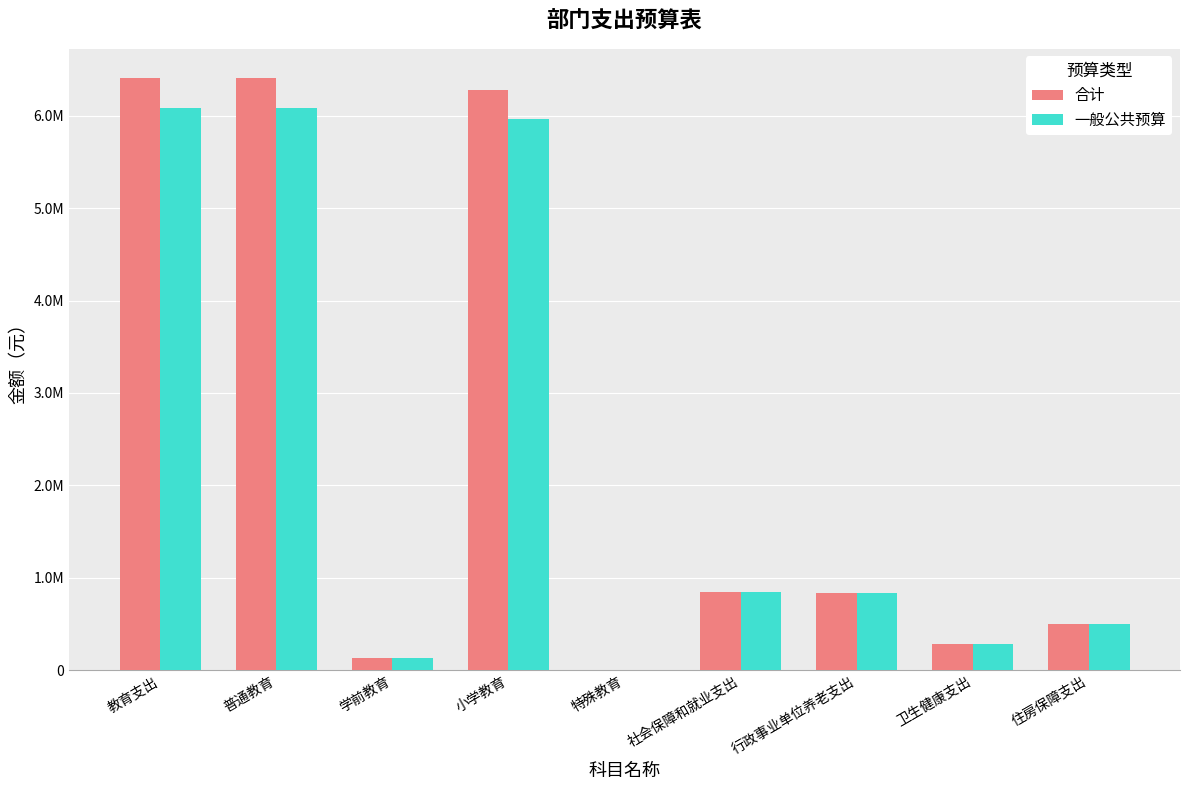

What are all the series names shown in the legend?

合计, 一般公共预算